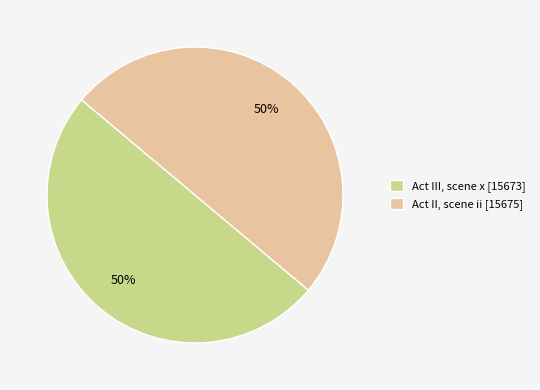

Approximately how many times larger is the value at Act II, scene ii compared to Act III, scene x?

1.0